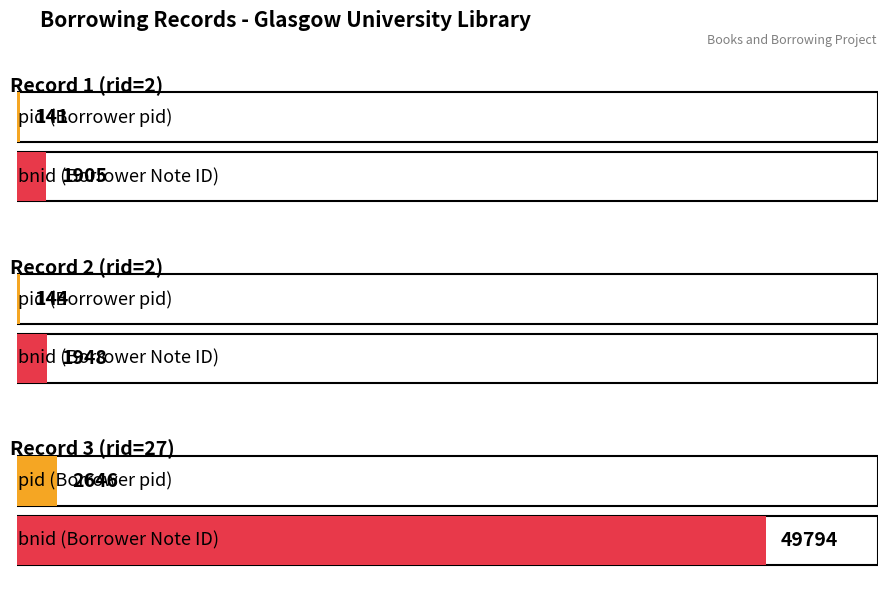

What is the sum of the bnid values at Record 2 (rid=2) and Record 1 (rid=2)?

3853